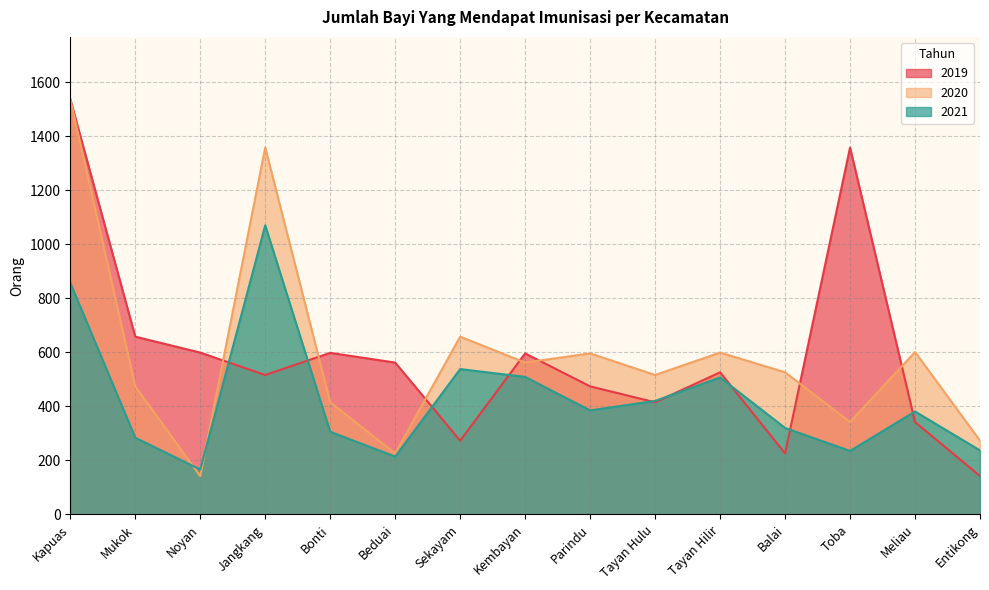

In 2021, how many points are higher than both neighbors (excluding endpoints)?

4